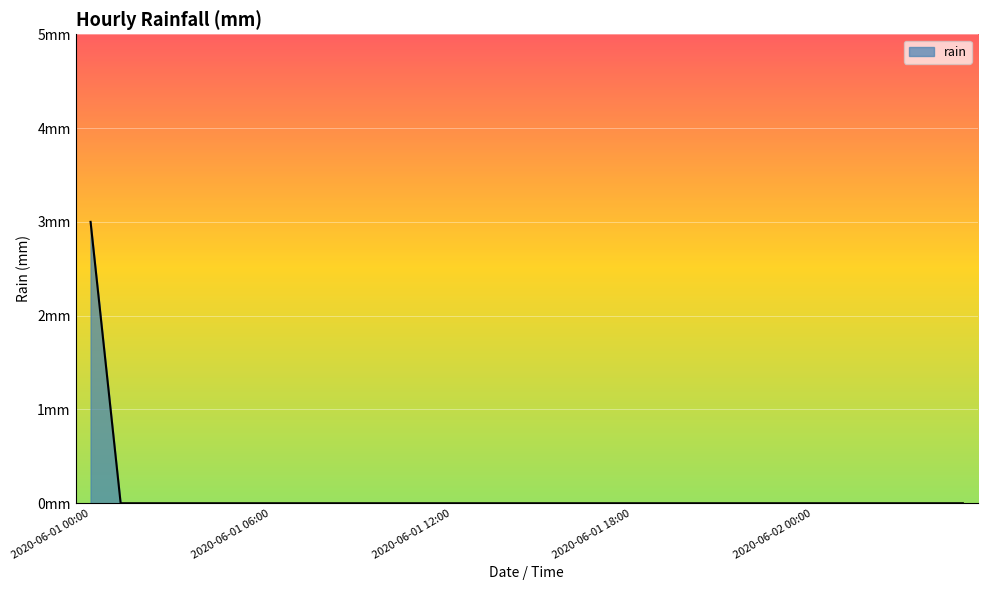

Does the chart display data point markers on the line(s)?

No